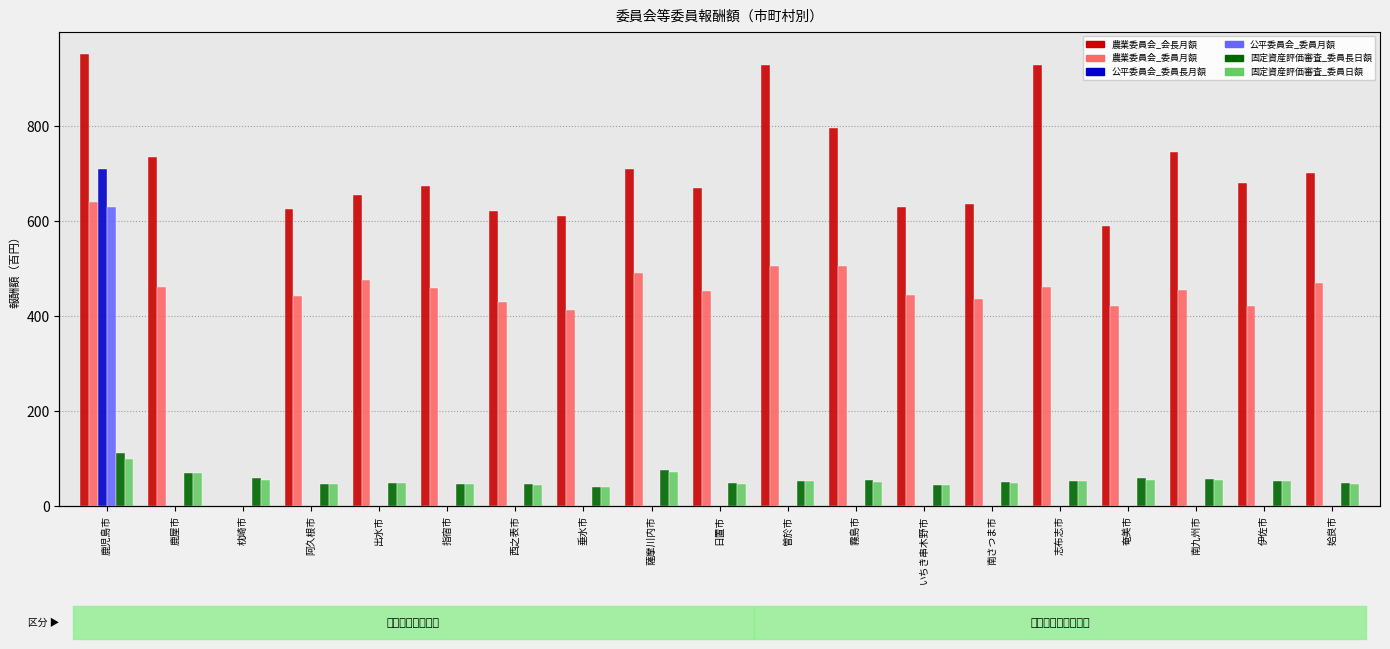

What is the maximum value shown in the chart?

950